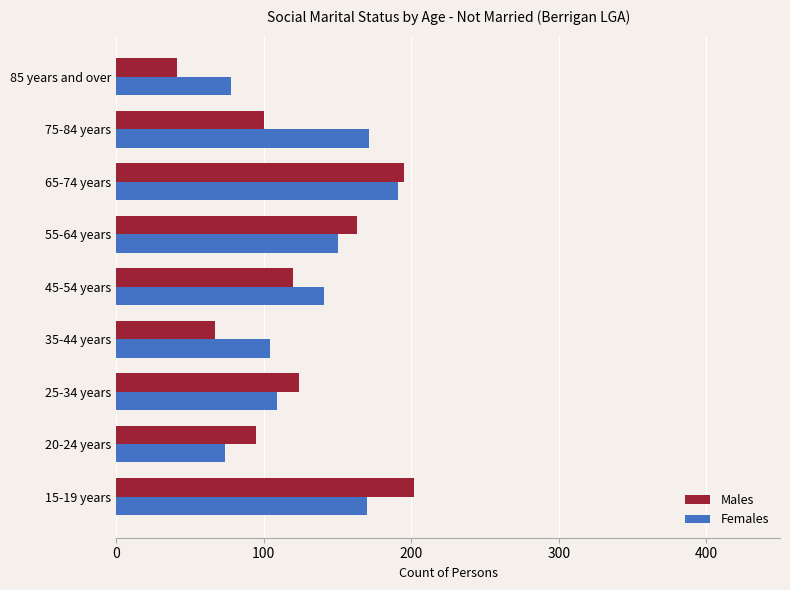

Is the value of Males at 55-64 years greater than the value of Females at 55-64 years?

Yes